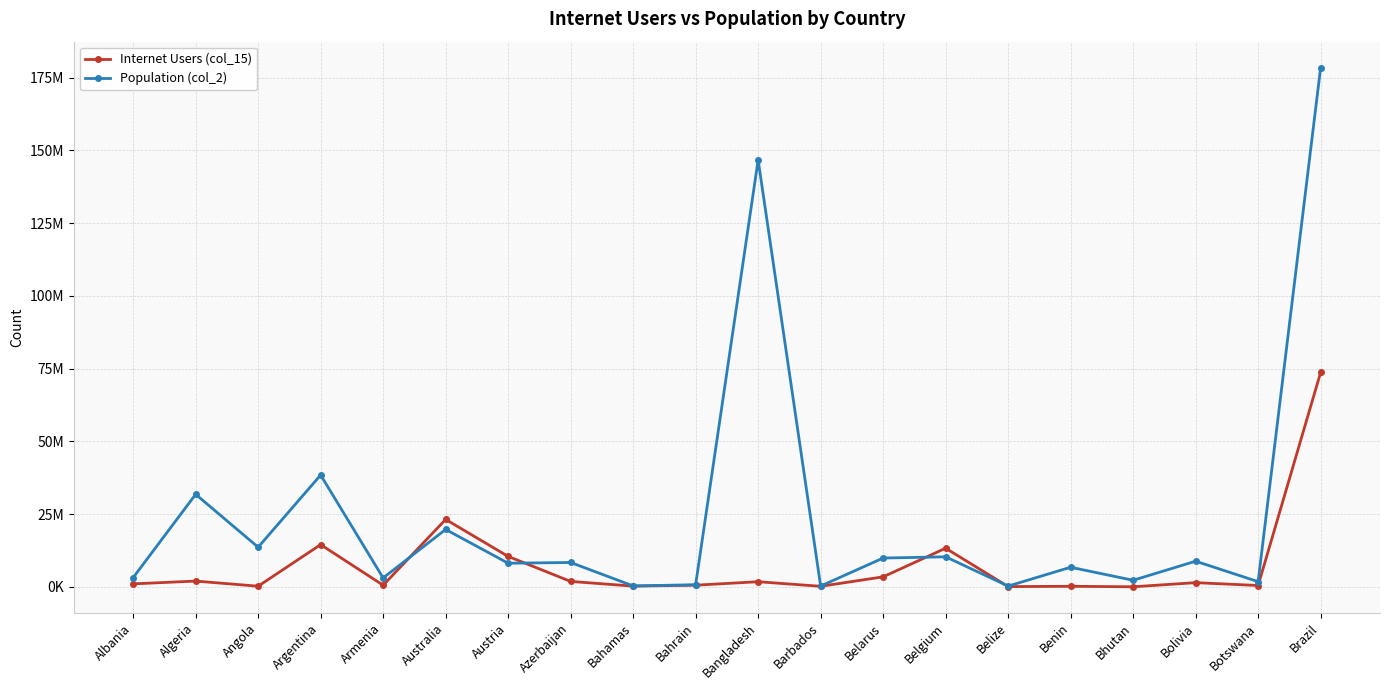

How many times do Population (col_2) and Internet Users (col_15) cross each other?

4